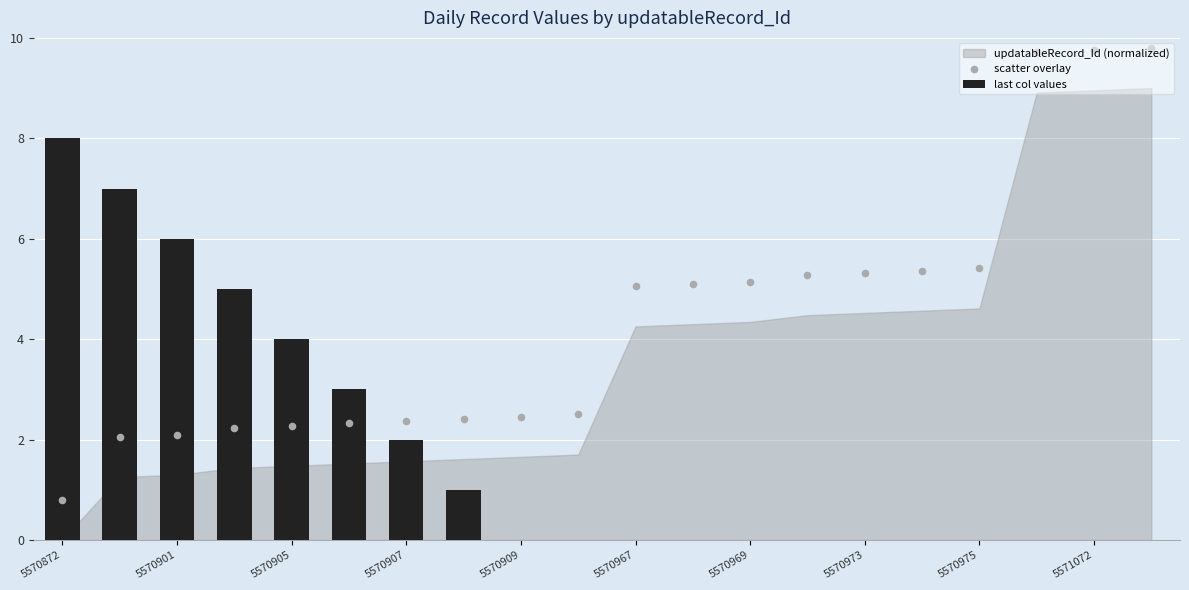

Is the value of last col values at 5570969 greater than the value of scatter overlay at 11?

No